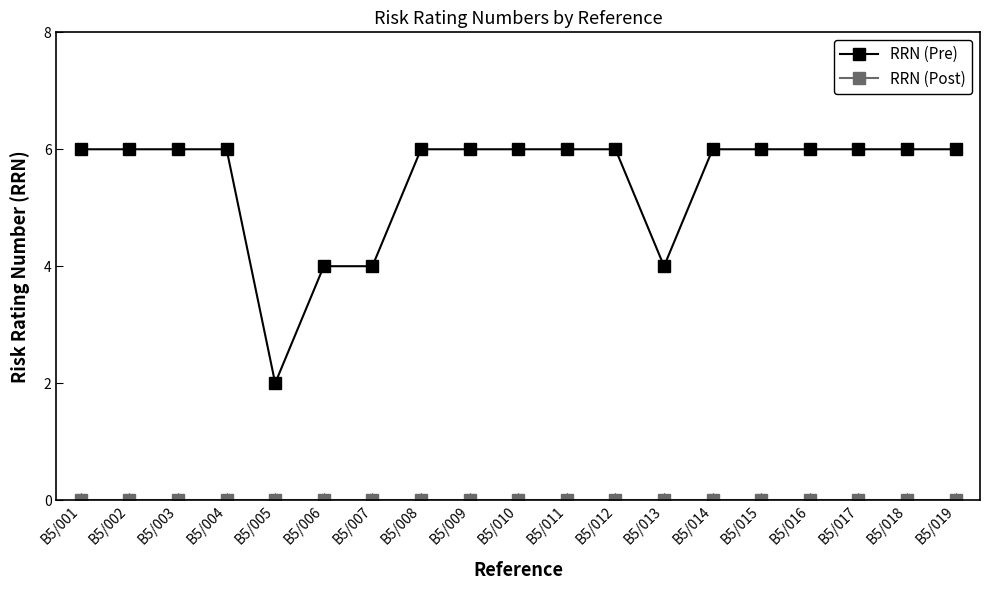

What is the difference between the maximum and minimum values in the RRN (Pre) series?

4